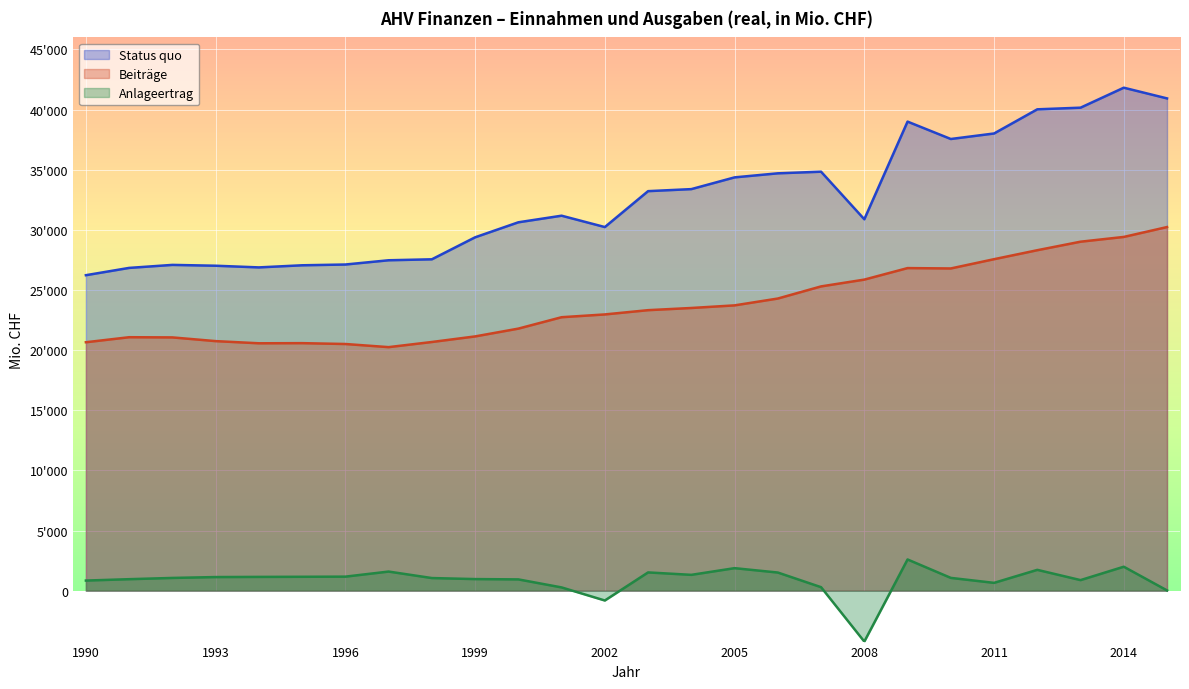

How many lines are shown in the chart?

3